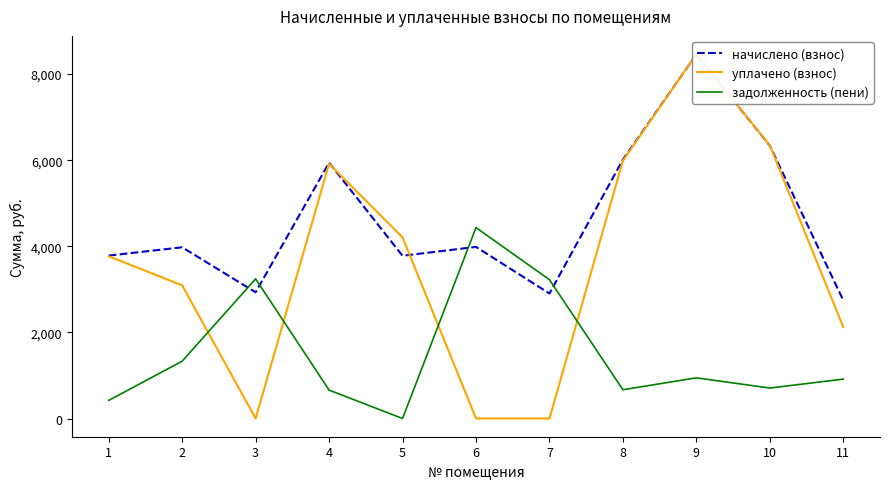

Reading left to right, list all the values displayed in this chart.

начислено (взнос): 1=3784.1	2=3977.4	3=2931.4	4=5942.7	5=3780.1	6=3986.3	7=2903.2	8=6013.8	9=8459.3	10=6337.8	11=2744.8
уплачено (взнос): 1=3767.9	2=3092.8	3=0.0	4=5917.3	5=4208.1	6=0.0	7=0.0	8=5988.1	9=8464.7	10=6341.9	11=2123.1
задолженность (пени): 1=420.5	2=1331.6	3=3244.6	4=660.3	5=0.0	6=4434.3	7=3224.9	8=668.2	9=944.6	10=707.7	11=914.9